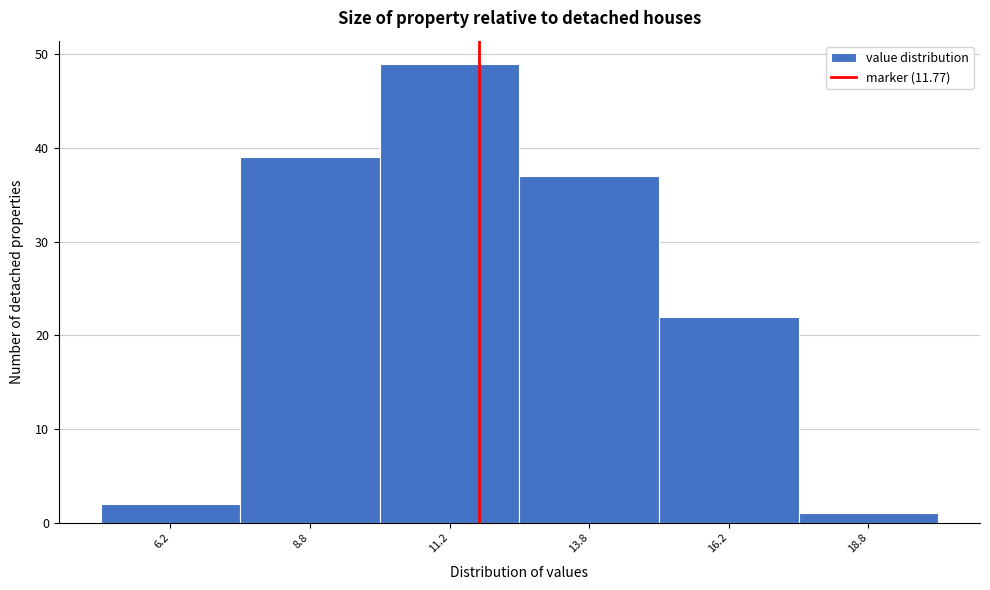

Reading left to right, transcribe this chart: for each bar, give the range it covers on the x-axis and its height. The values are not printed on the chart, so give them approximately, as read against the axis.

5.0 to 7.5: 2
7.5 to 10.0: 39
10.0 to 12.5: 49
12.5 to 15.0: 37
15.0 to 17.5: 22
17.5 to 20.0: 1